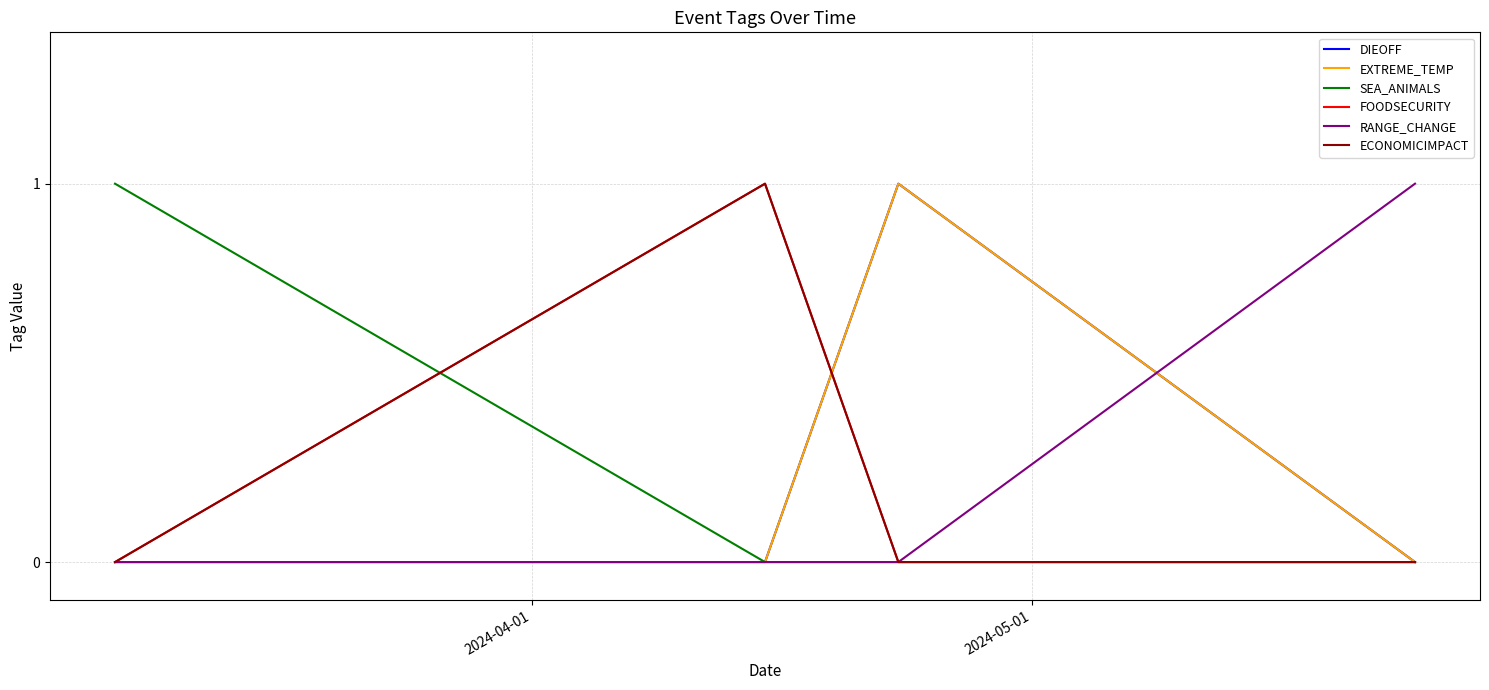

Does the chart display data point markers on the line(s)?

No